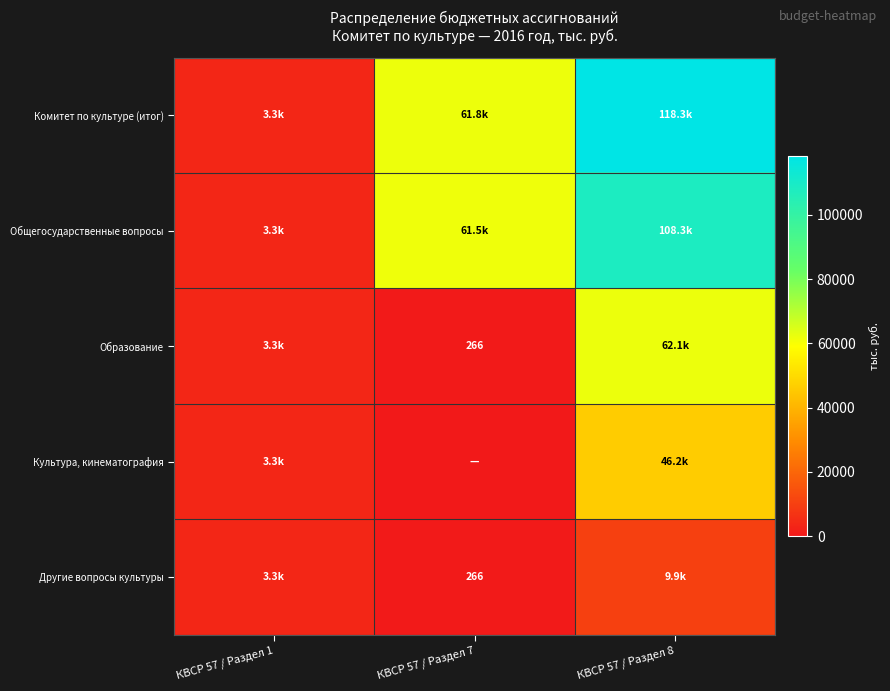

What is the greatest value displayed?

118276.5